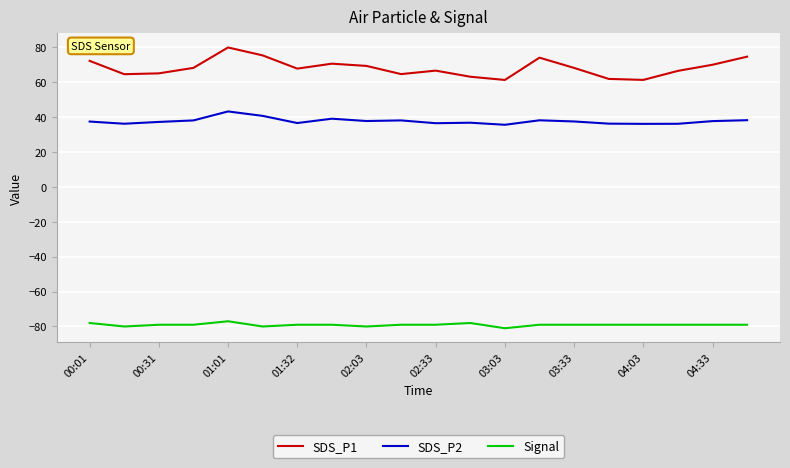

List the series in order of their overall mean, highest first.

SDS_P1, SDS_P2, Signal